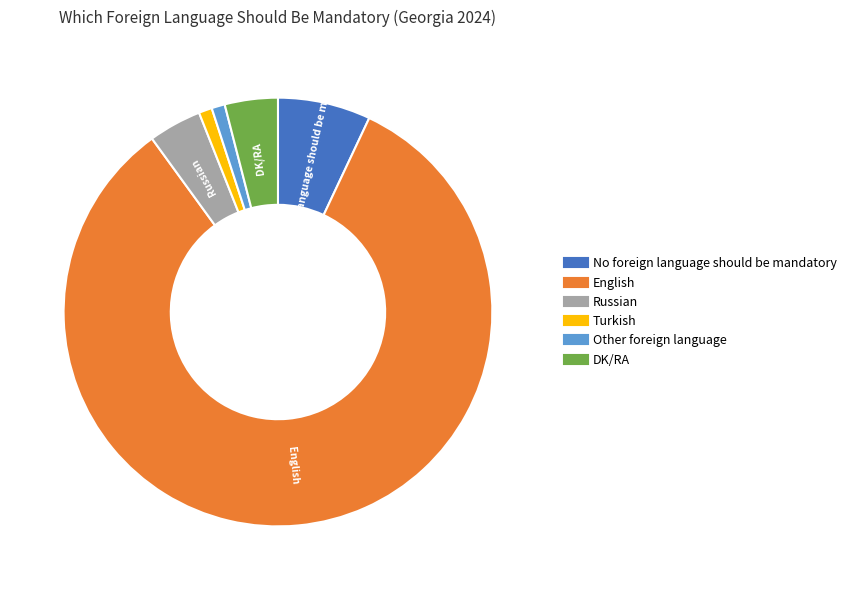

Is there any slice that represents more than half of the pie?

Yes